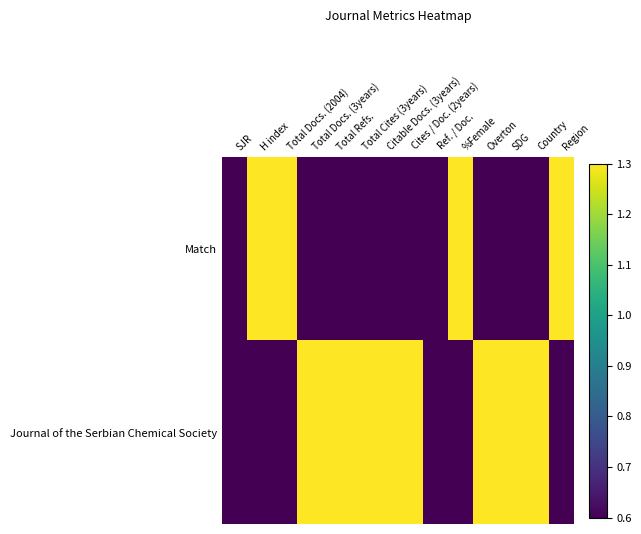

Reading left to right, what are all the values shown in this chart?

Match: SJR=0.6	H index=1.3	Total Docs. (2004)=1.3	Total Docs. (3years)=0.6	Total Refs.=0.6	Total Cites (3years)=0.6	Citable Docs. (3years)=0.6	Cites / Doc. (2years)=0.6	Ref. / Doc.=0.6	%Female=1.3	Overton=0.6	SDG=0.6	Country=0.6	Region=1.3
Journal of the Serbian Chemical Society: SJR=0.6	H index=0.6	Total Docs. (2004)=0.6	Total Docs. (3years)=1.3	Total Refs.=1.3	Total Cites (3years)=1.3	Citable Docs. (3years)=1.3	Cites / Doc. (2years)=1.3	Ref. / Doc.=0.6	%Female=0.6	Overton=1.3	SDG=1.3	Country=1.3	Region=0.6